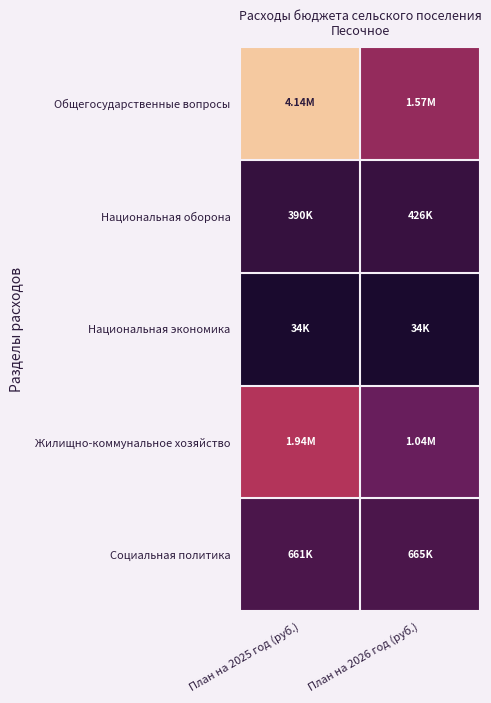

Rank the series by their maximum value, from highest to lowest.

Общегосударственные вопросы, Жилищно-коммунальное хозяйство, Социальная политика, Национальная оборона, Национальная экономика